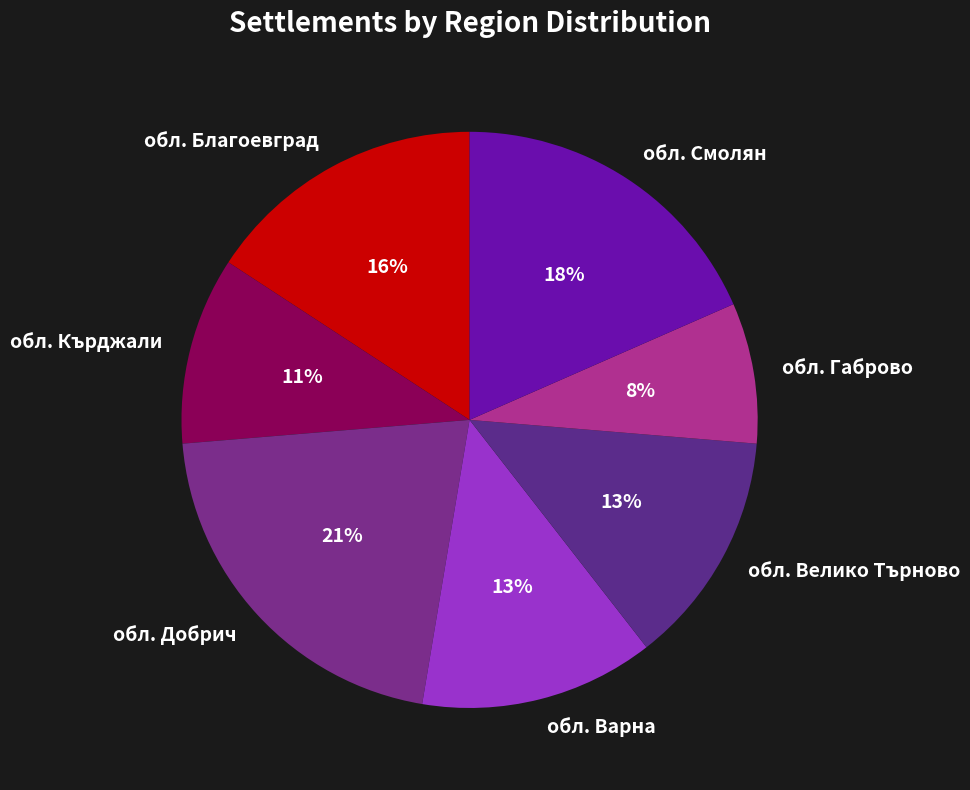

To the nearest percent, what percentage of the pie is обл. Благоевград?

16%